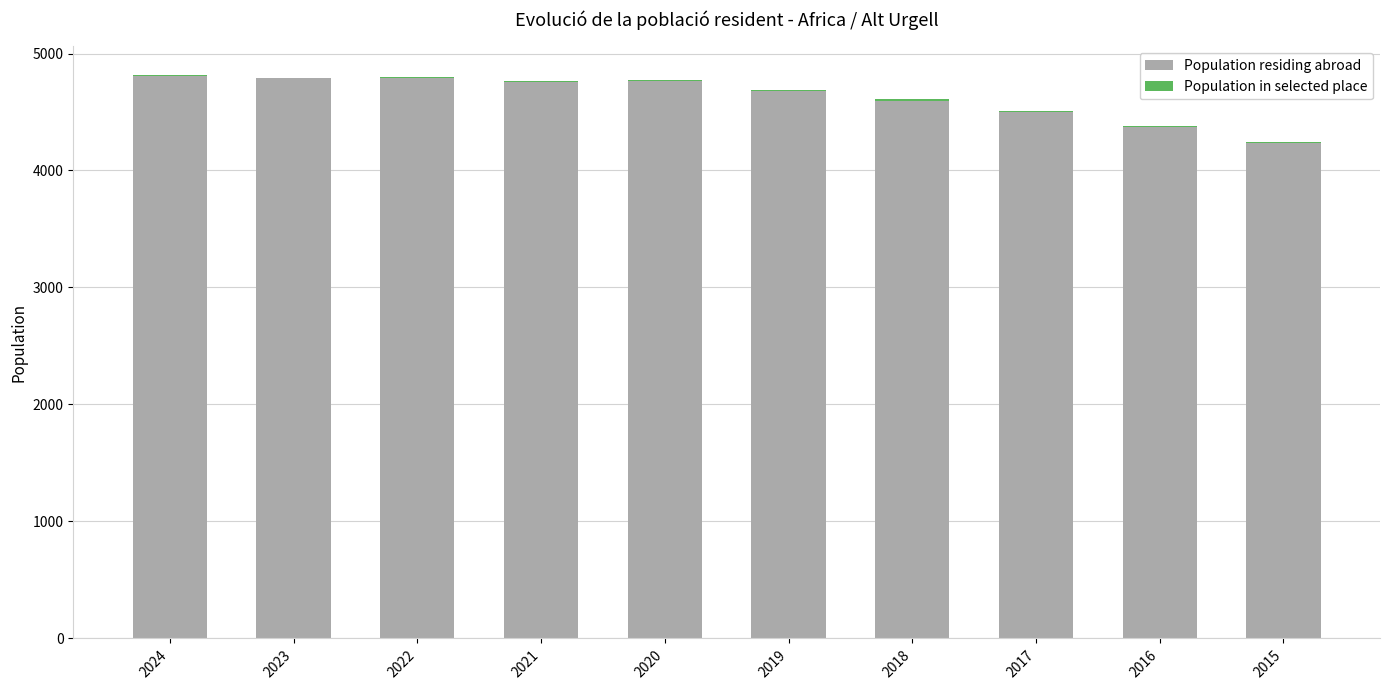

Is it true that Population residing abroad equals 4239 at 2015?

True